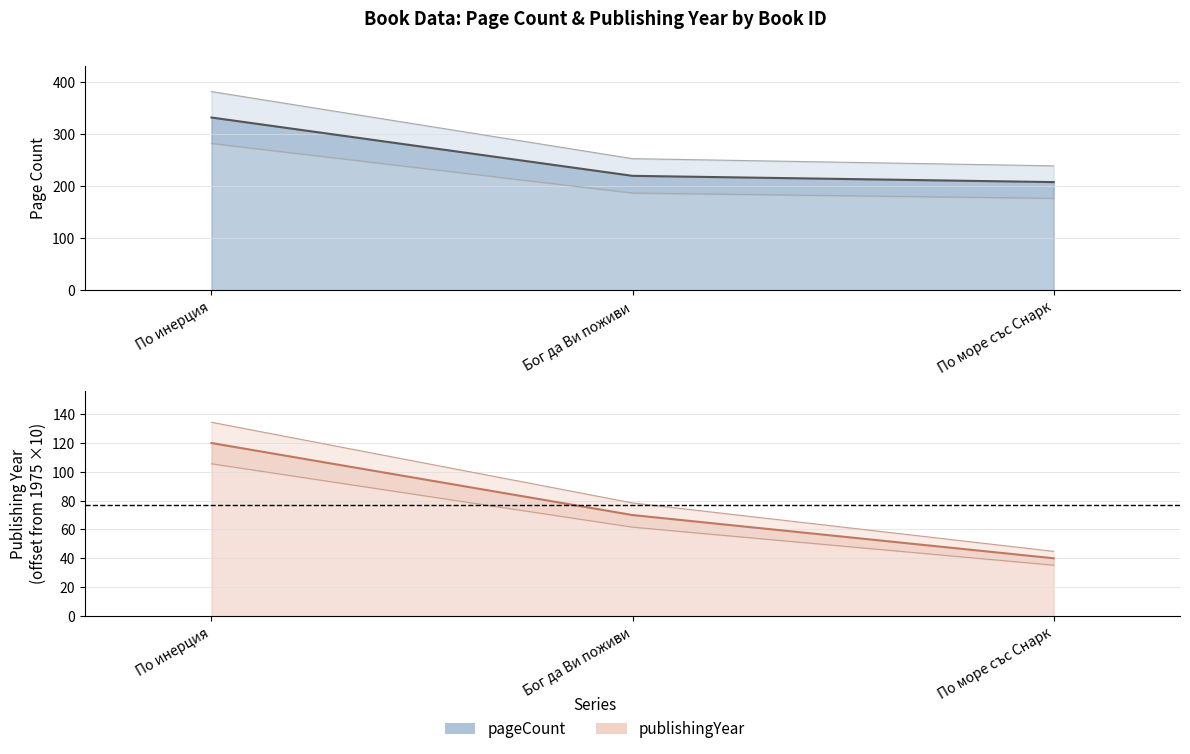

Between По инерция and Бог да Ви поживи, which series saw the biggest shift?

pageCount